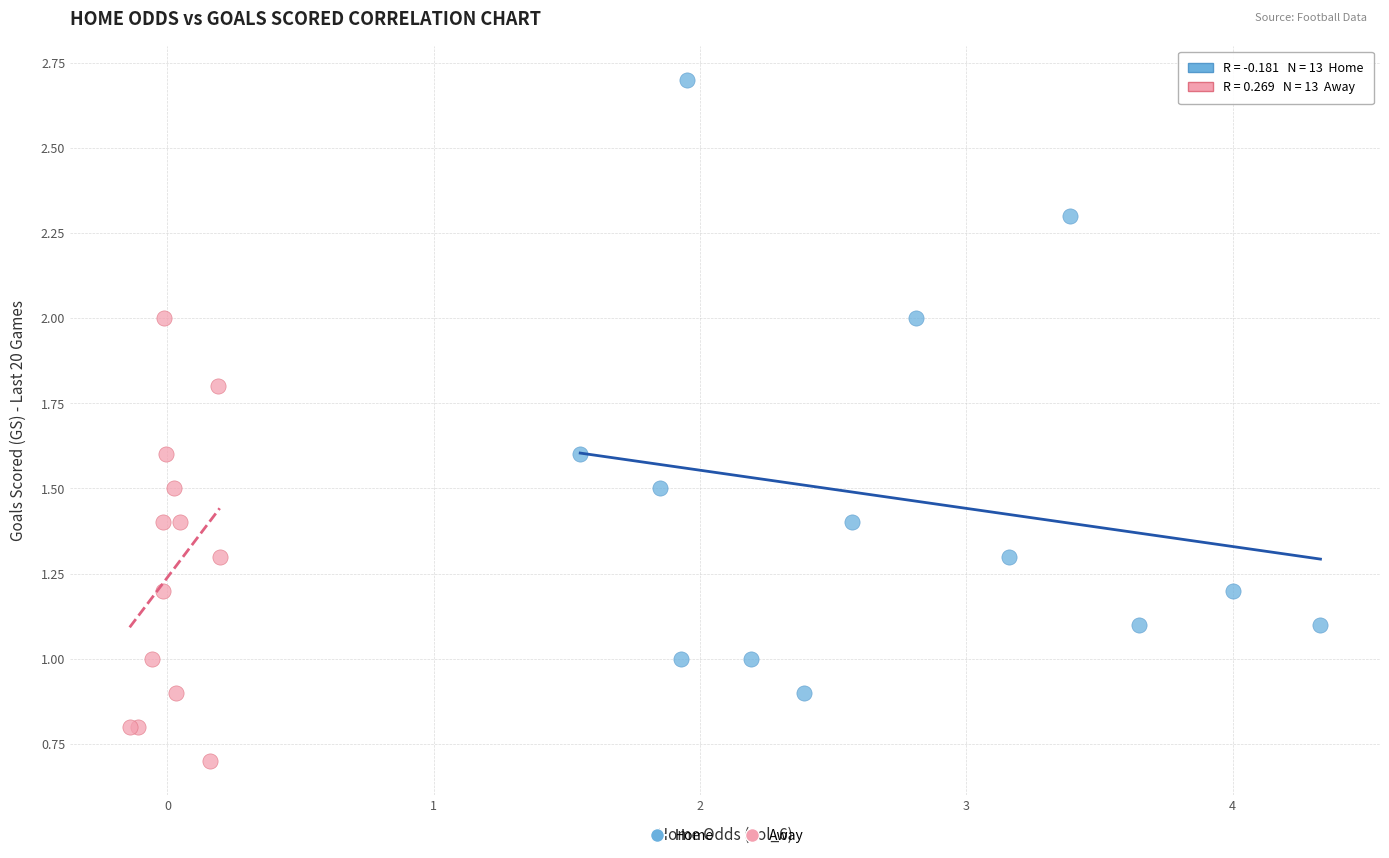

Which series has the largest Y range (max minus min)?

Home